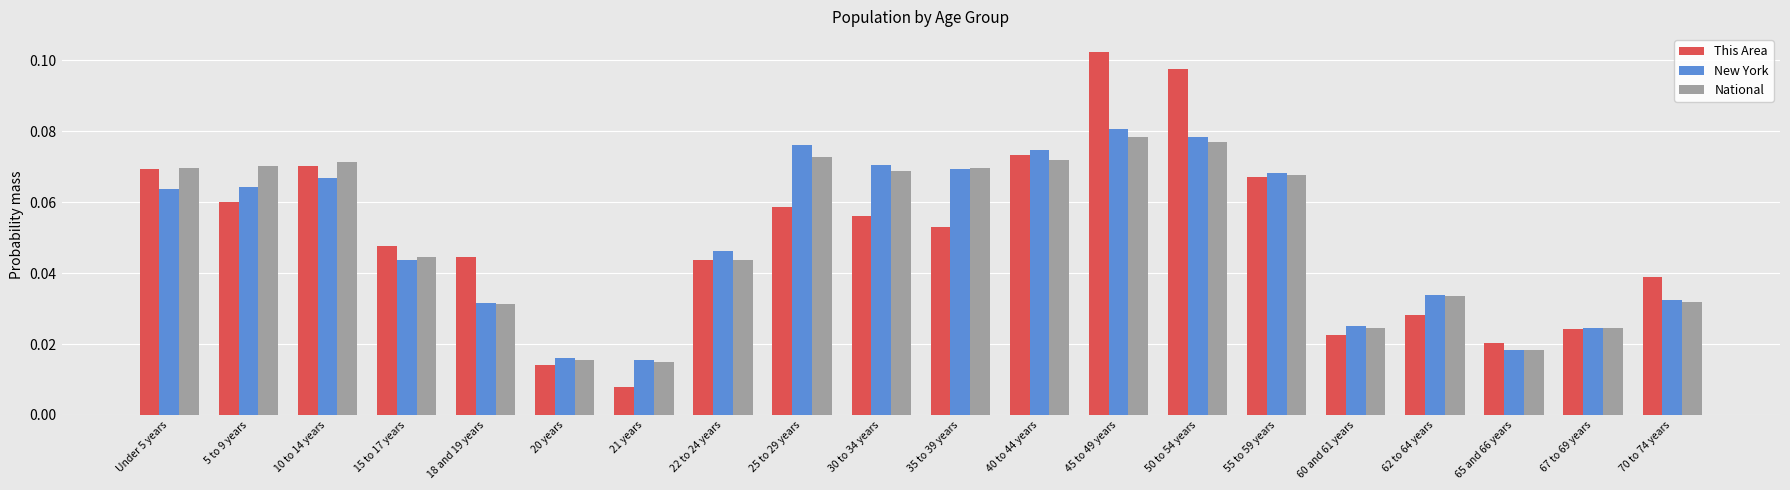

What is the sum of all National values?

1.0